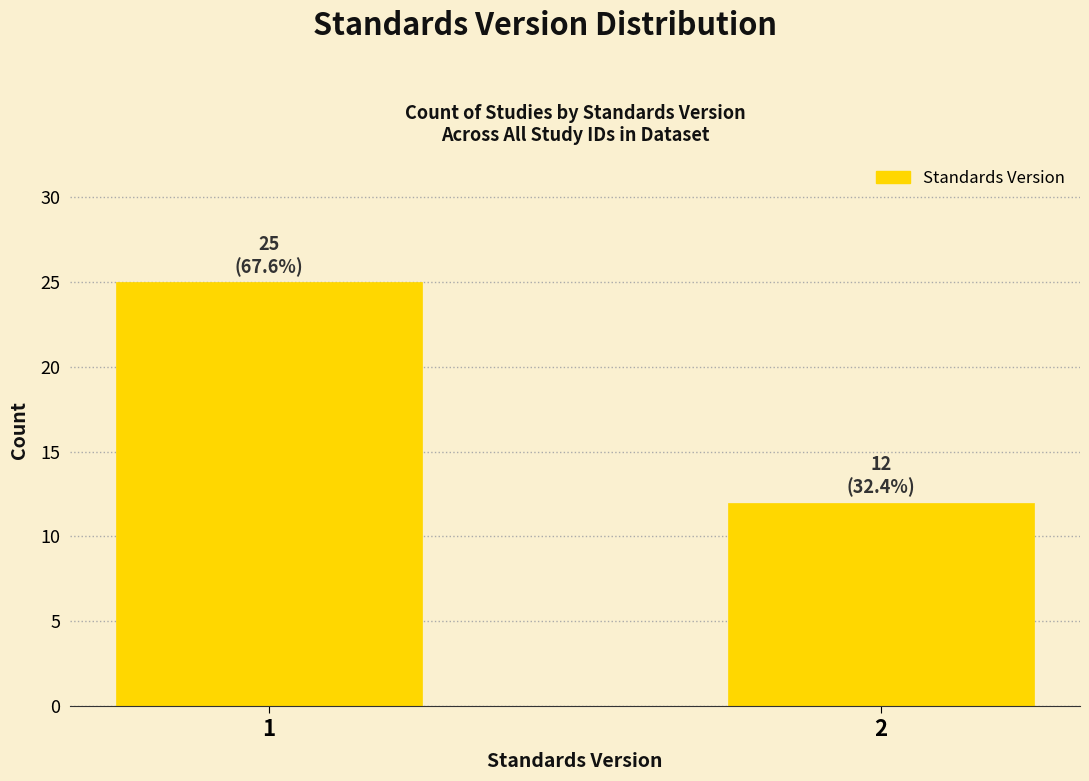

Reading left to right, list all the values displayed in this chart.

1=25	2=12